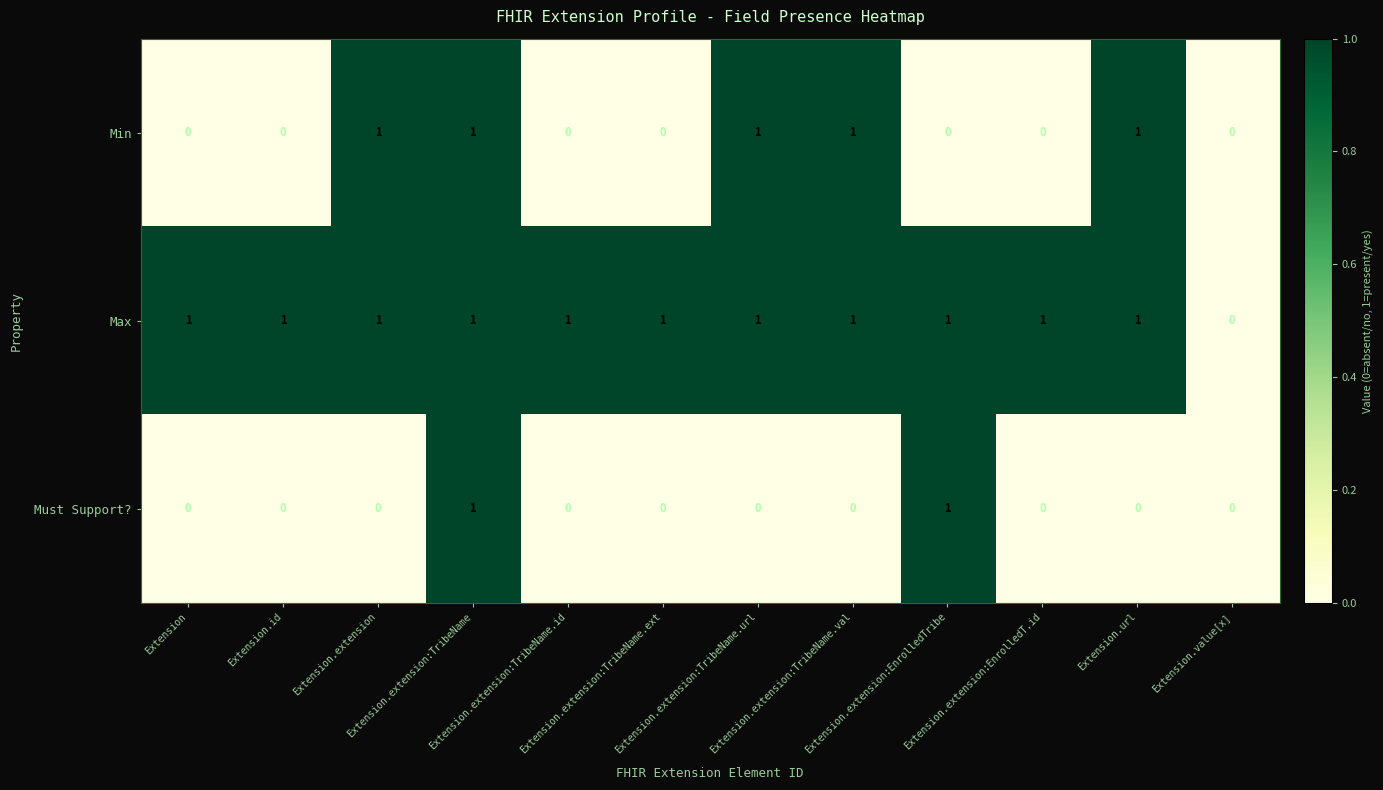

Which series has the largest total across all categories?

Max